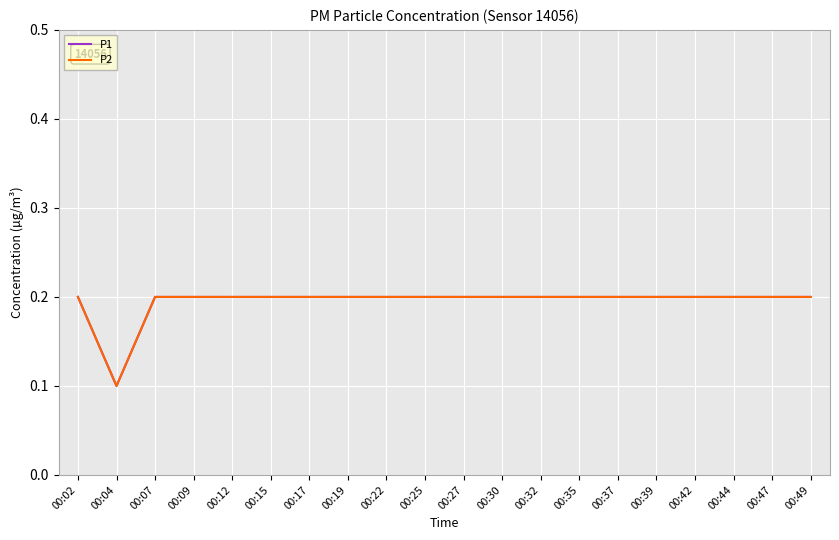

True or false: P1 and P2 intersect in this chart.

False